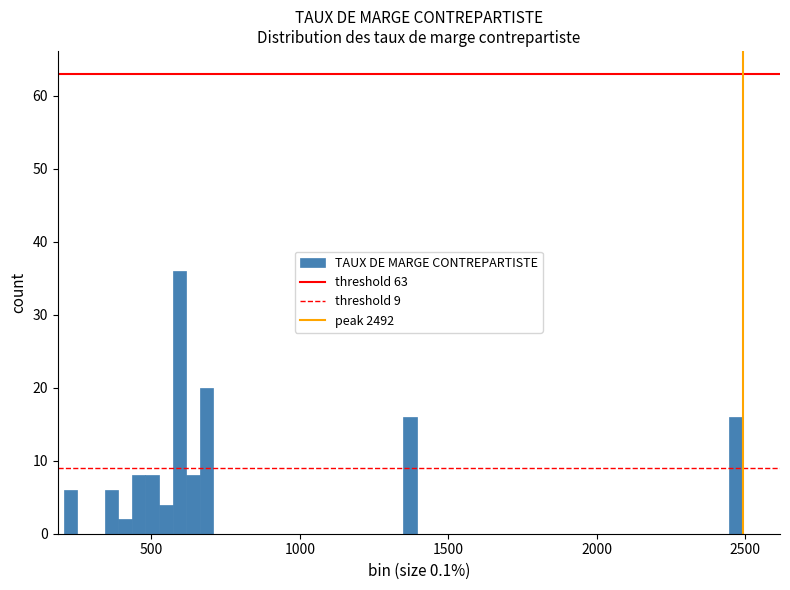

Read against the x-axis, roughly where is the centre of the tallest bar?

600